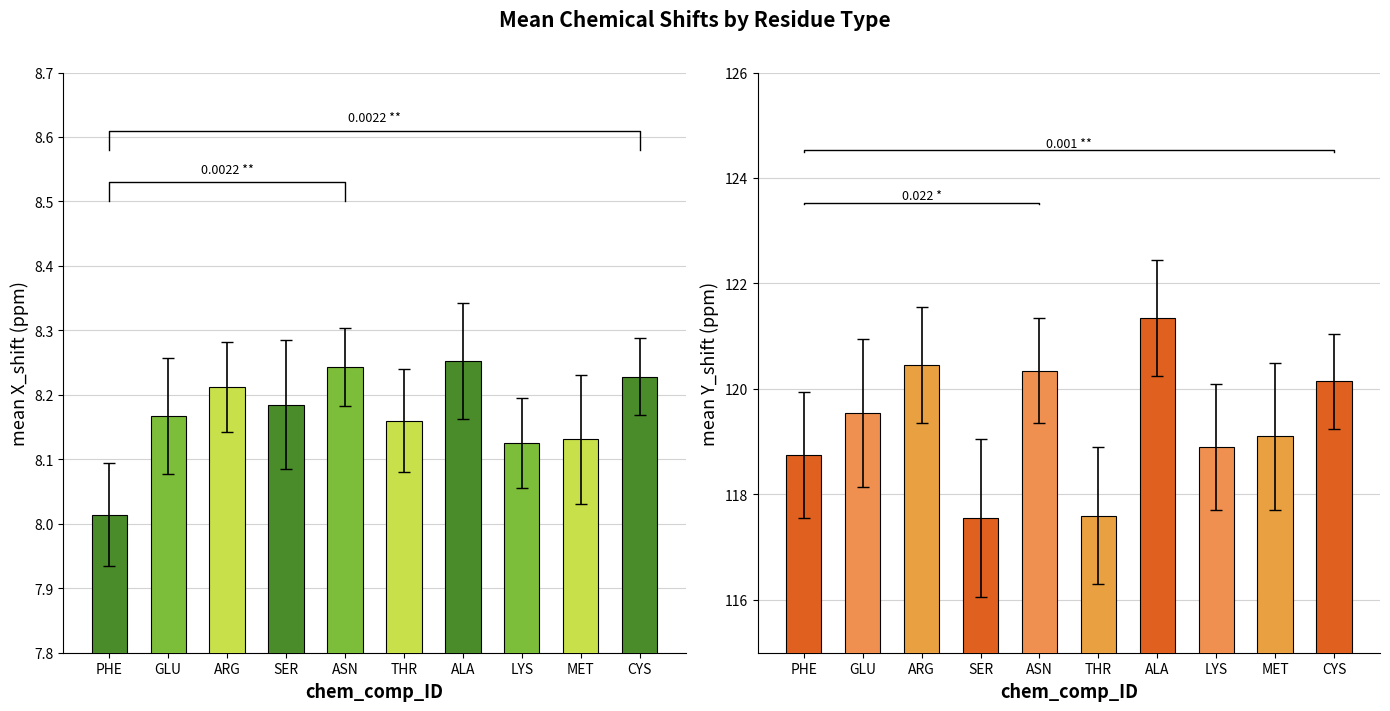

Reading left to right, transcribe all the data shown in this chart.

mean_X_shift: 8.0	8.2	8.2	8.2	8.2	8.2	8.3	8.1	8.1	8.2
mean_Y_shift: 118.8	119.5	120.5	117.5	120.3	117.6	121.3	118.9	119.1	120.2